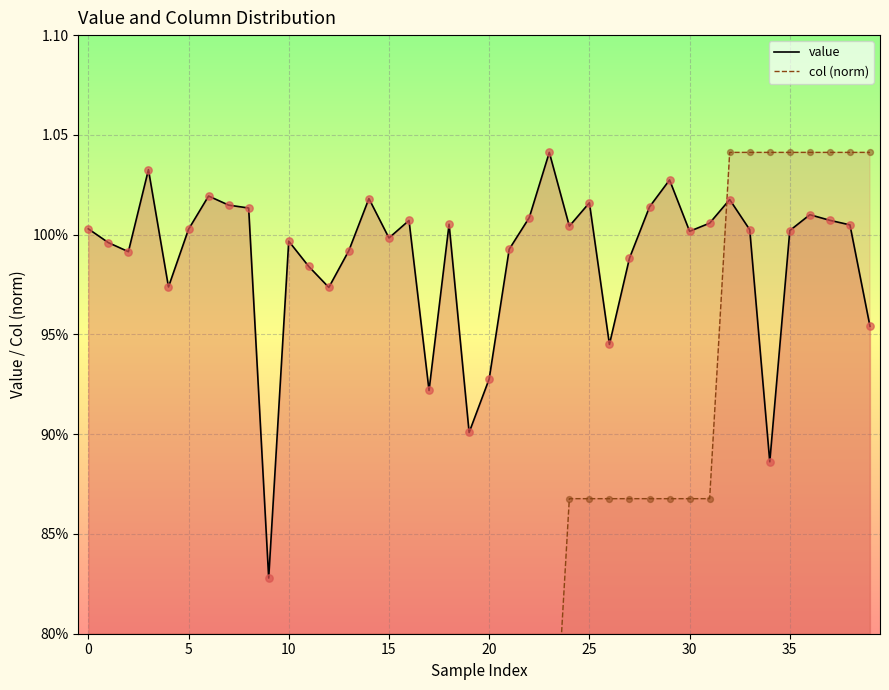

Which series reaches the minimum Y coordinate?

col (norm)